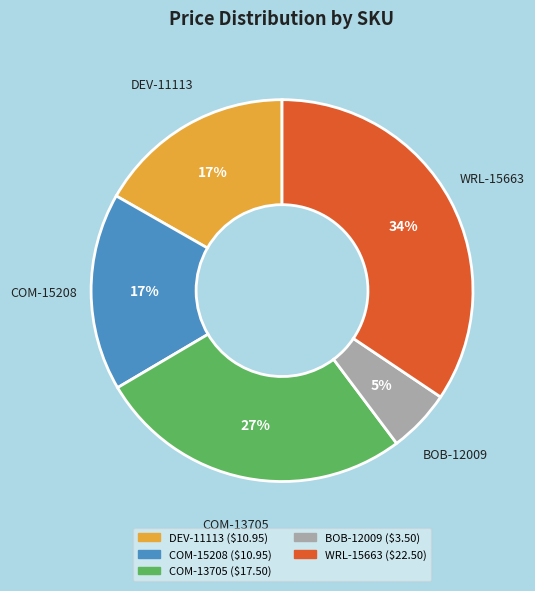

Which slice is the largest?

WRL-15663